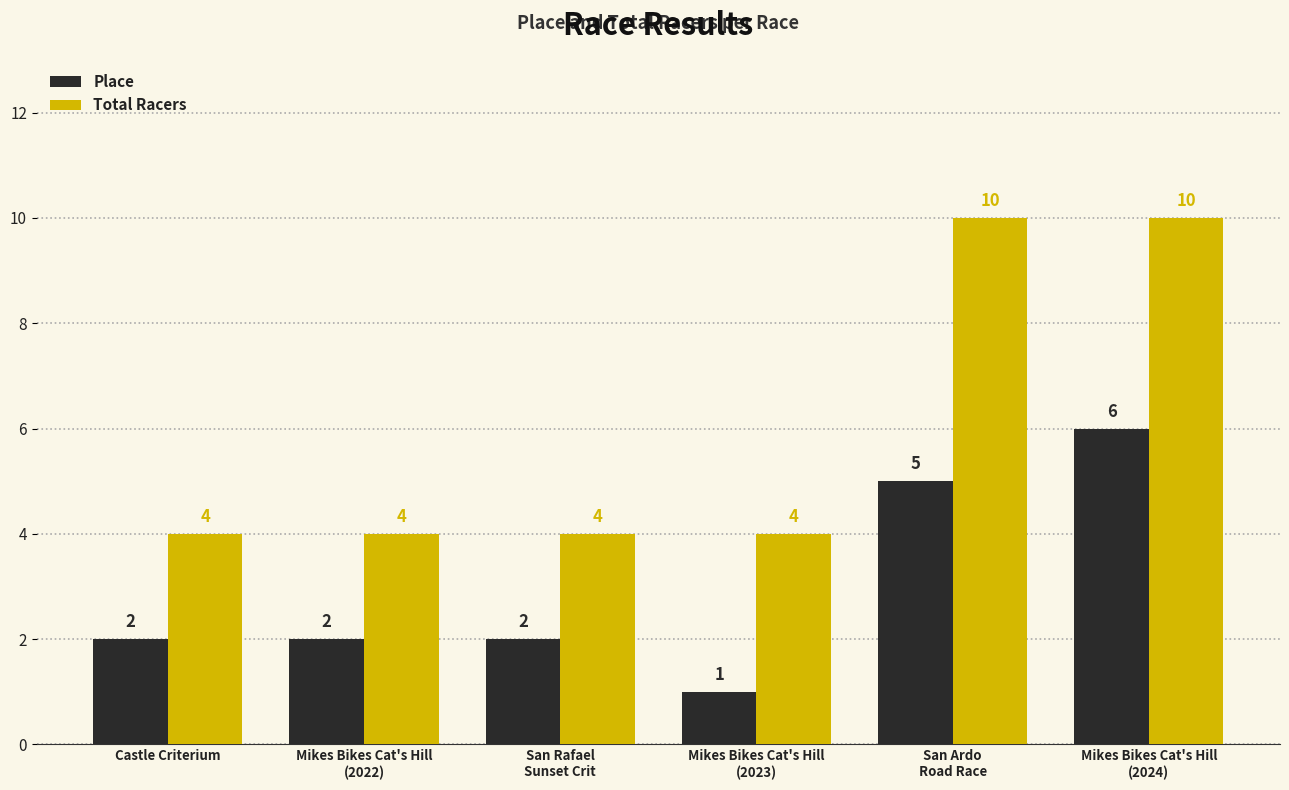

Reading left to right, list all the values displayed in this chart.

Place: 2	2	2	1	5	6
Total Racers: 4	4	4	4	10	10